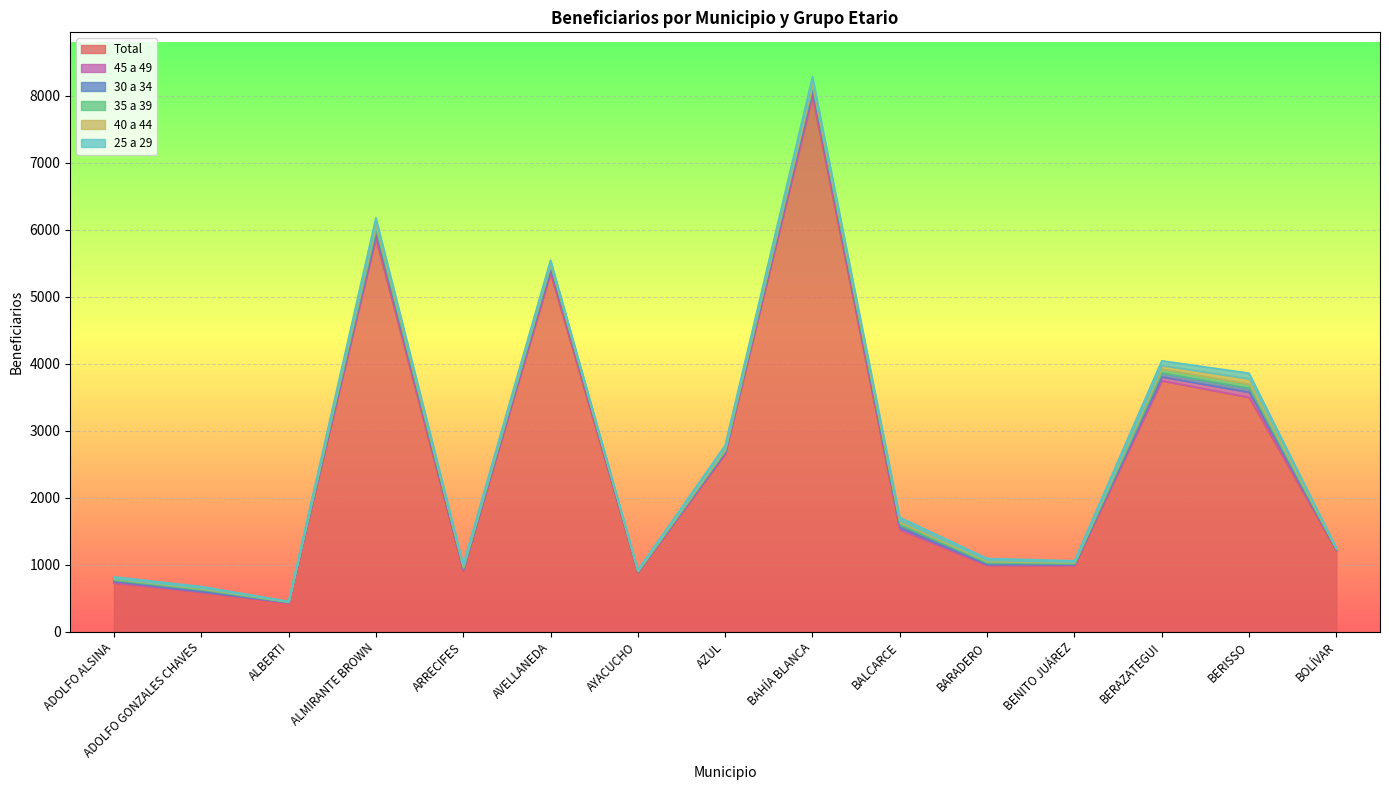

Reading left to right, list all the values displayed in this chart.

Total: ADOLFO ALSINA=730	ADOLFO GONZALES CHAVES=591	ALBERTI=429	ALMIRANTE BROWN=5873	ARRECIFES=912	AVELLANEDA=5353	AYACUCHO=885	AZUL=2653	BAHÍA BLANCA=7994	BALCARCE=1523	BARADERO=990	BENITO JUÁREZ=986	BERAZATEGUI=3746	BERISSO=3499	BOLÍVAR=1212
45 a 49: ADOLFO ALSINA=22	ADOLFO GONZALES CHAVES=9	ALBERTI=9	ALMIRANTE BROWN=69	ARRECIFES=20	AVELLANEDA=64	AYACUCHO=10	AZUL=29	BAHÍA BLANCA=89	BALCARCE=28	BARADERO=14	BENITO JUÁREZ=17	BERAZATEGUI=58	BERISSO=75	BOLÍVAR=8
30 a 34: ADOLFO ALSINA=19	ADOLFO GONZALES CHAVES=27	ALBERTI=5	ALMIRANTE BROWN=53	ARRECIFES=14	AVELLANEDA=44	AYACUCHO=6	AZUL=21	BAHÍA BLANCA=44	BALCARCE=43	BARADERO=23	BENITO JUÁREZ=12	BERAZATEGUI=58	BERISSO=61	BOLÍVAR=8
35 a 39: ADOLFO ALSINA=18	ADOLFO GONZALES CHAVES=15	ALBERTI=4	ALMIRANTE BROWN=60	ARRECIFES=21	AVELLANEDA=26	AYACUCHO=6	AZUL=17	BAHÍA BLANCA=39	BALCARCE=34	BARADERO=22	BENITO JUÁREZ=16	BERAZATEGUI=59	BERISSO=60	BOLÍVAR=8
40 a 44: ADOLFO ALSINA=8	ADOLFO GONZALES CHAVES=13	ALBERTI=5	ALMIRANTE BROWN=70	ARRECIFES=9	AVELLANEDA=37	AYACUCHO=8	AZUL=33	BAHÍA BLANCA=77	BALCARCE=32	BARADERO=20	BENITO JUÁREZ=12	BERAZATEGUI=53	BERISSO=81	BOLÍVAR=8
25 a 29: ADOLFO ALSINA=22	ADOLFO GONZALES CHAVES=20	ALBERTI=1	ALMIRANTE BROWN=53	ARRECIFES=29	AVELLANEDA=22	AYACUCHO=9	AZUL=29	BAHÍA BLANCA=40	BALCARCE=47	BARADERO=25	BENITO JUÁREZ=16	BERAZATEGUI=70	BERISSO=83	BOLÍVAR=8